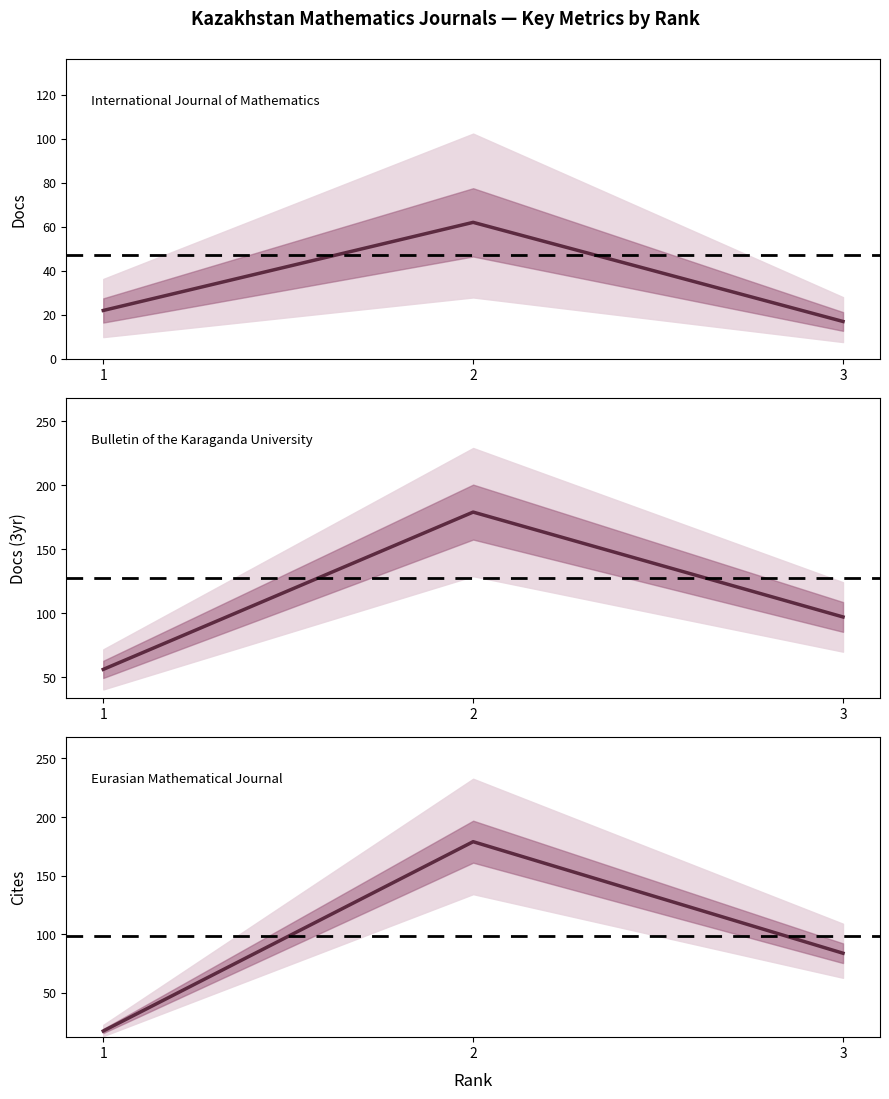

What is the maximum value for Rank 2 (mid SJR)?

179.0